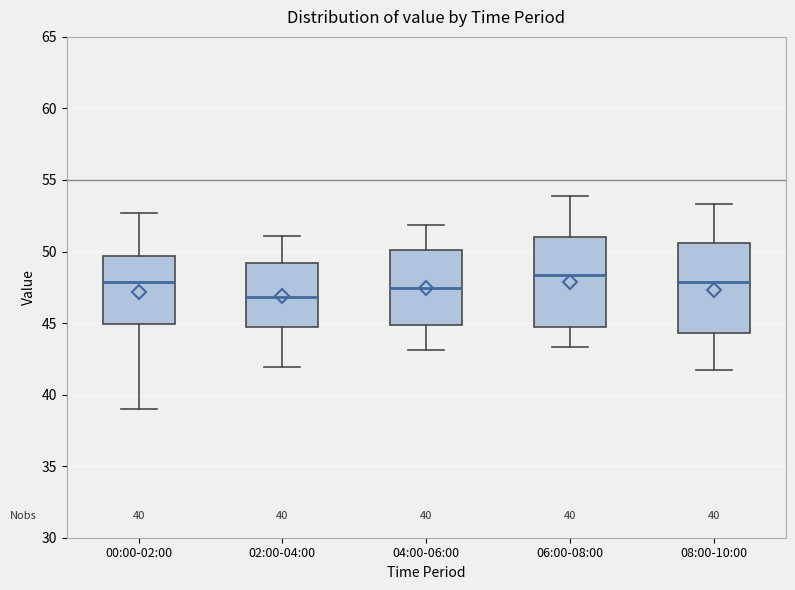

Which box's median line is the lowest?

02:00-04:00